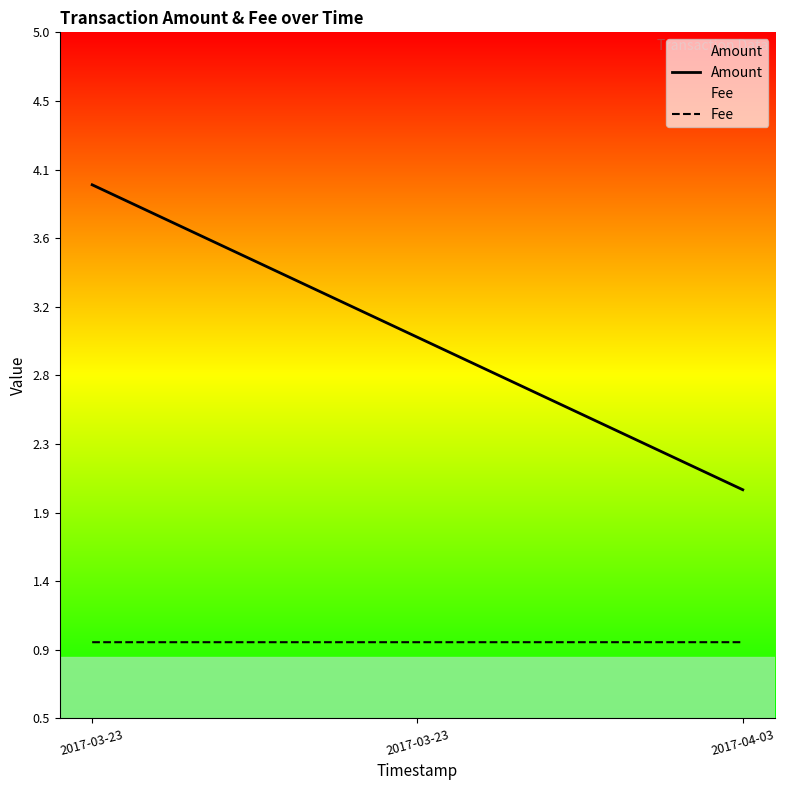

What is the label of the 3rd point from the left?

2017-04-03